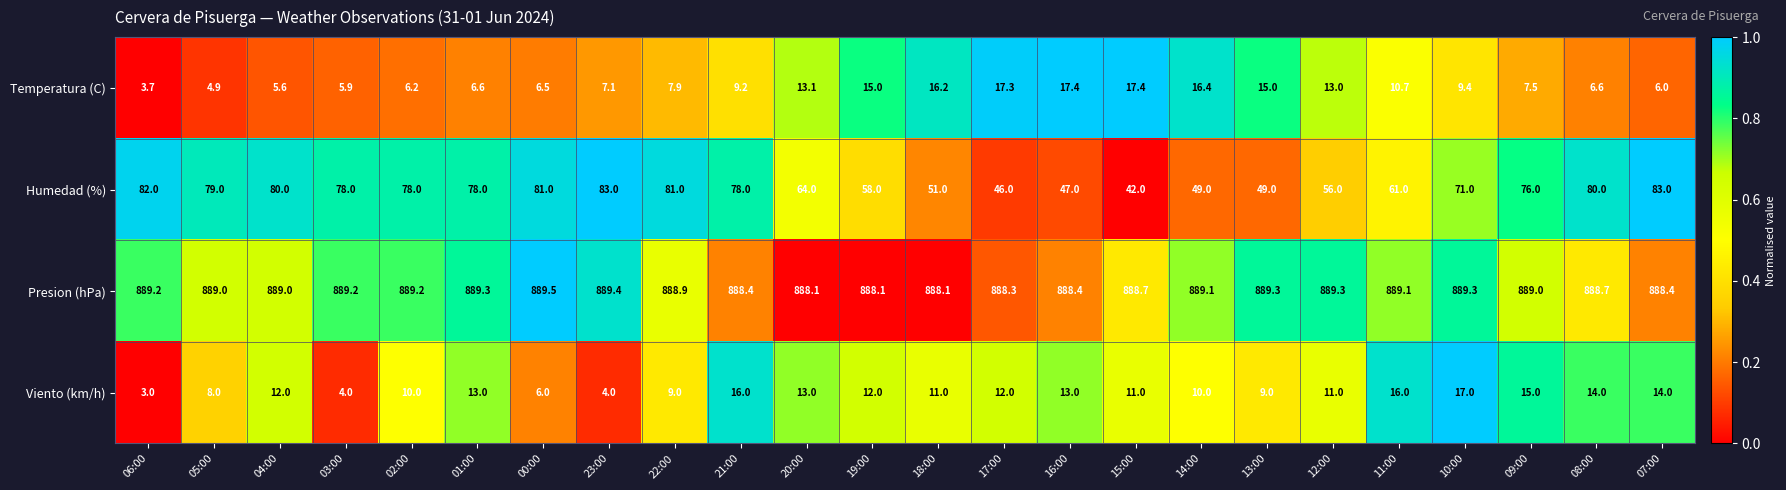

Between 14:00 and 08:00, which series saw the biggest shift?

Humedad (%)